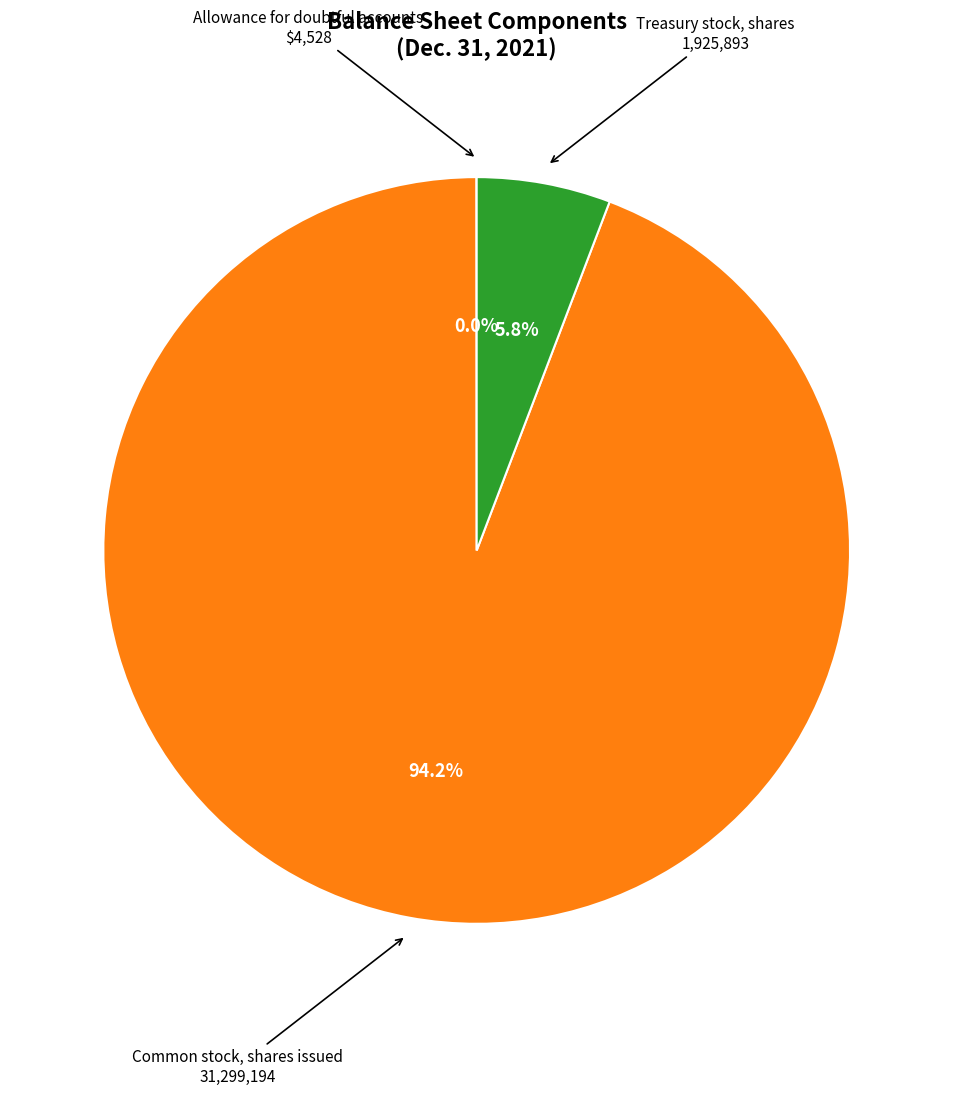

Is there a majority slice in this chart?

Yes